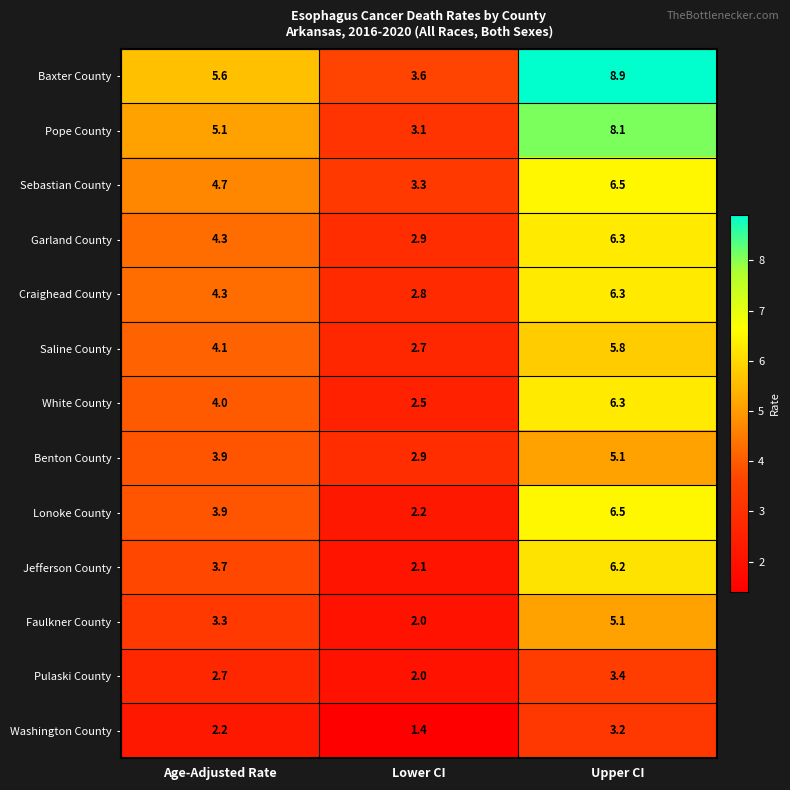

What is the smallest value displayed?

1.4